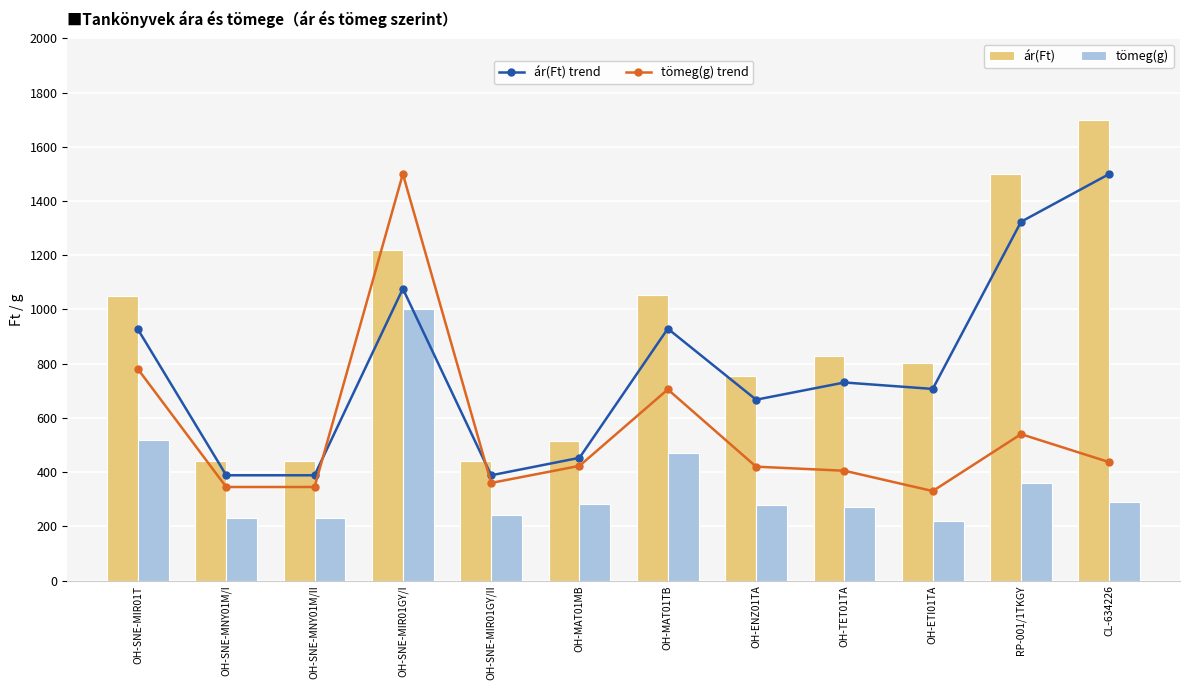

Which has a higher value, OH-SNE-MIR01GY/II or OH-SNE-MNY01M/I?

OH-SNE-MIR01GY/II